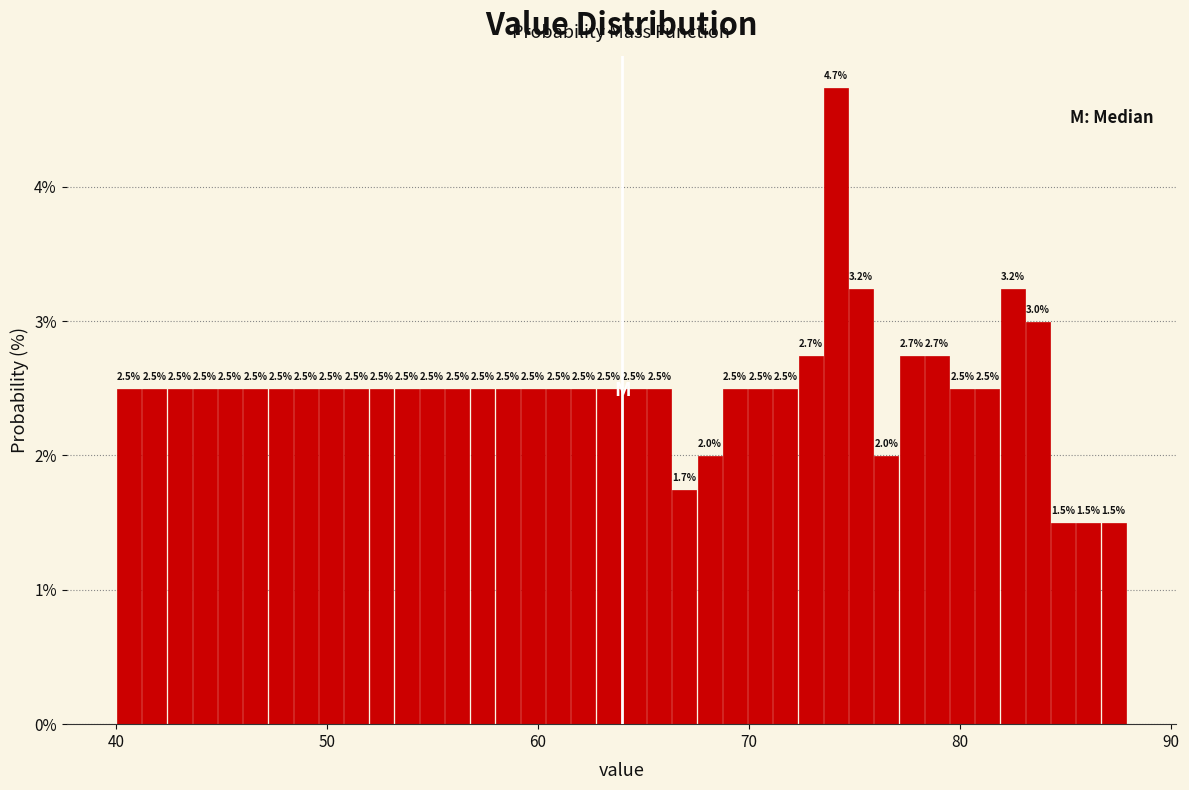

Around what value on the x-axis is the tallest bar? Give the approximate position of its centre, as read against the axis.

74